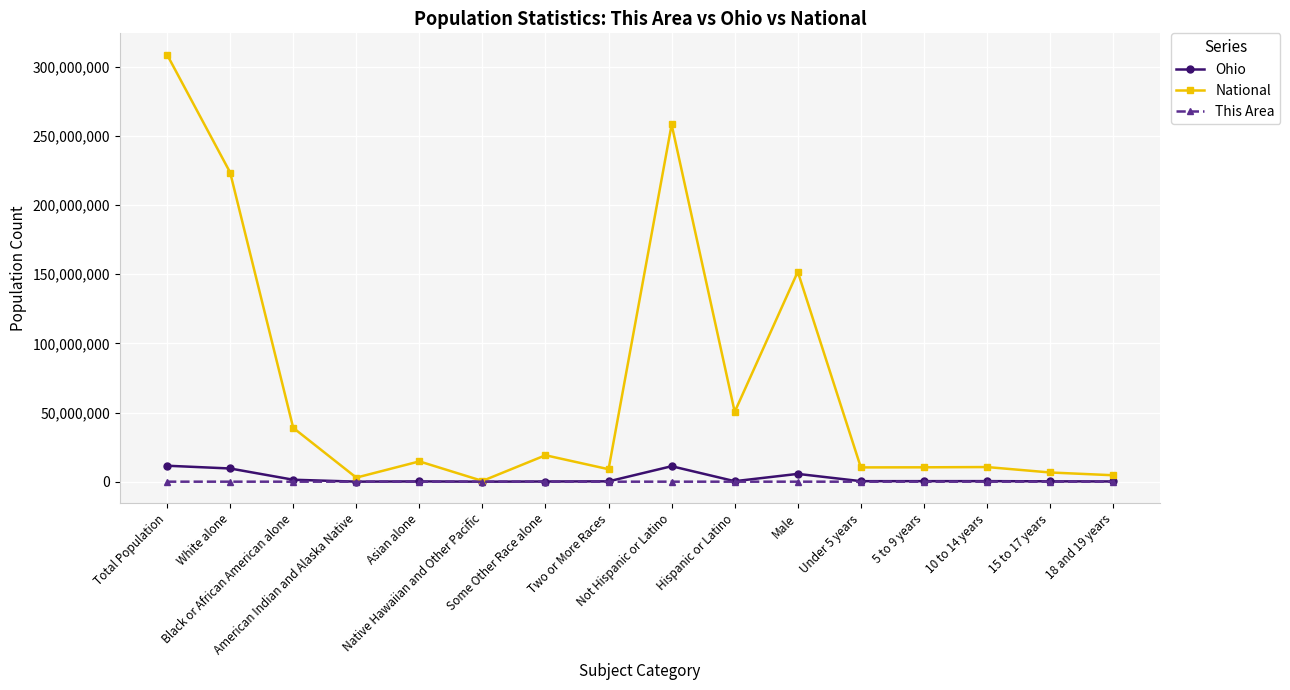

What is the value of the National point at the 5th from the left?

14674252